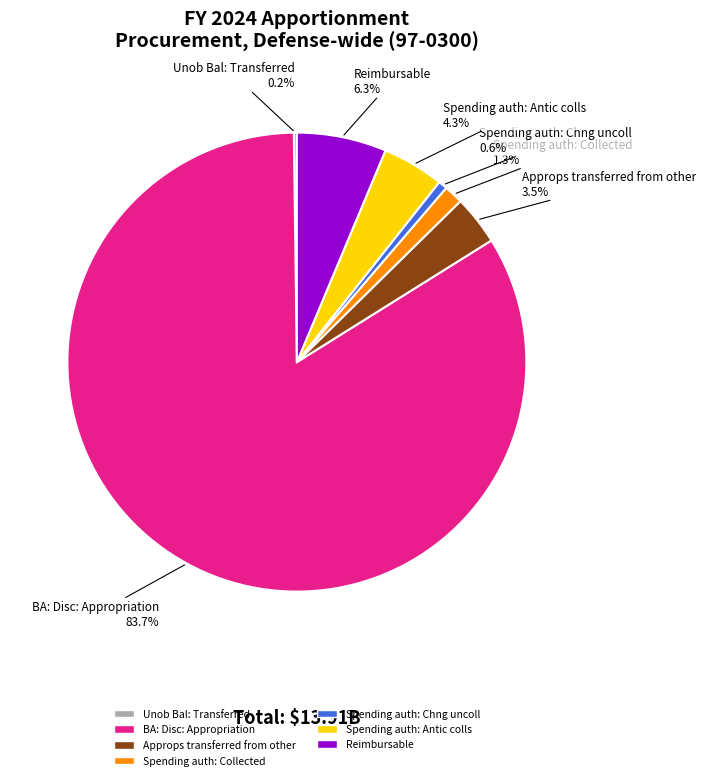

Which slice is the largest?

BA: Disc: Appropriation